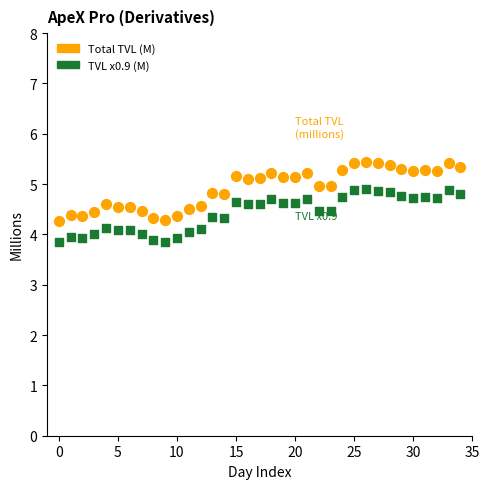

Across all data points, what is the range of Y values (max minus min)?

1.6